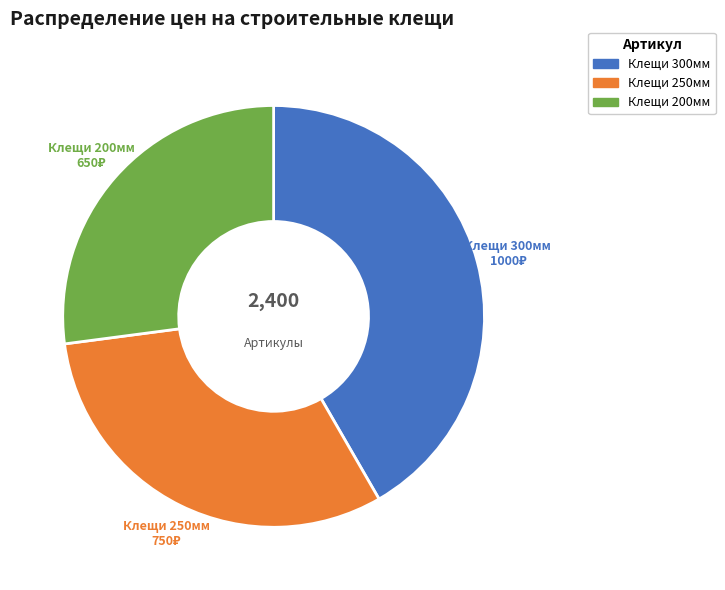

How many segments does this pie chart have?

3